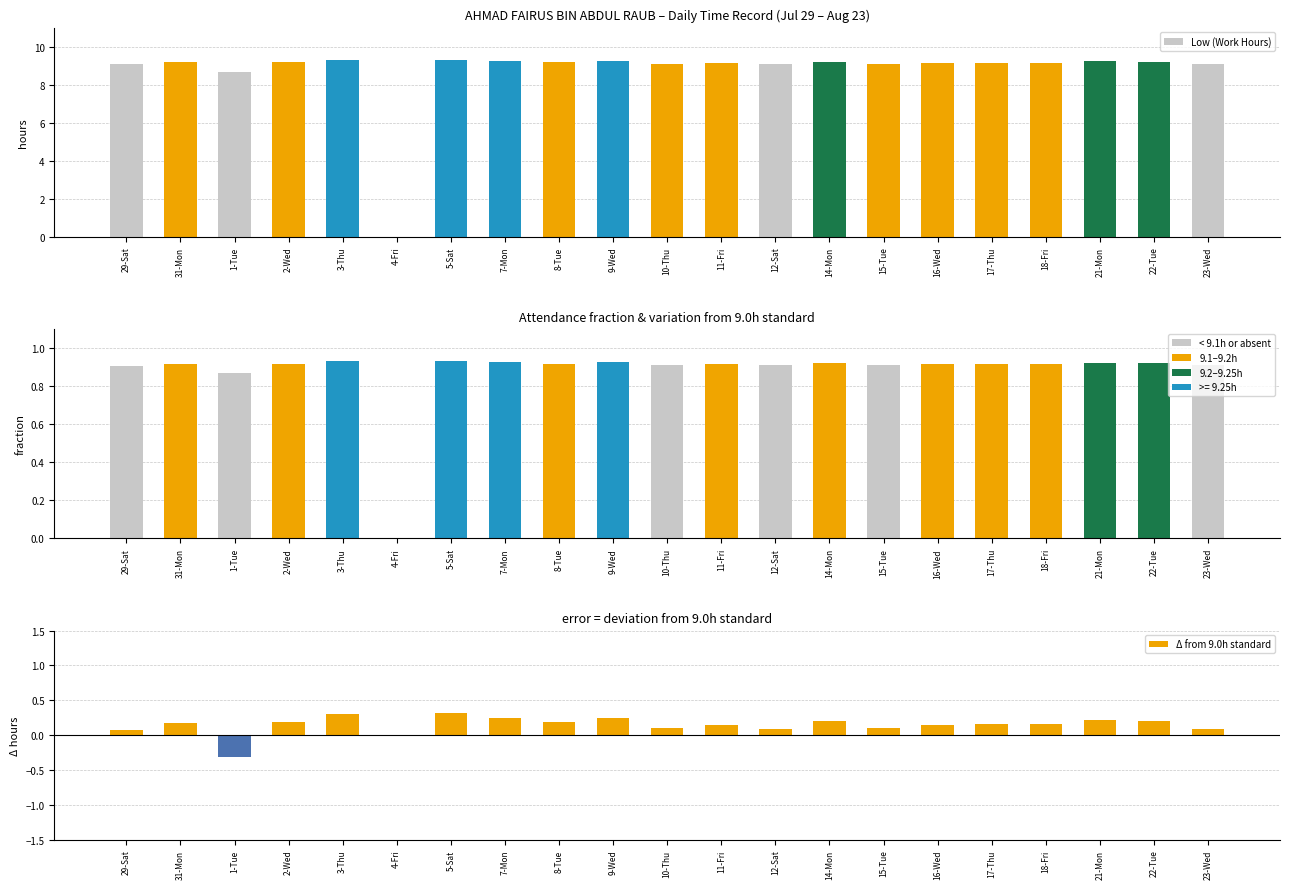

What is the approximate value of Fraction of 10h at 29-Sat?

0.9